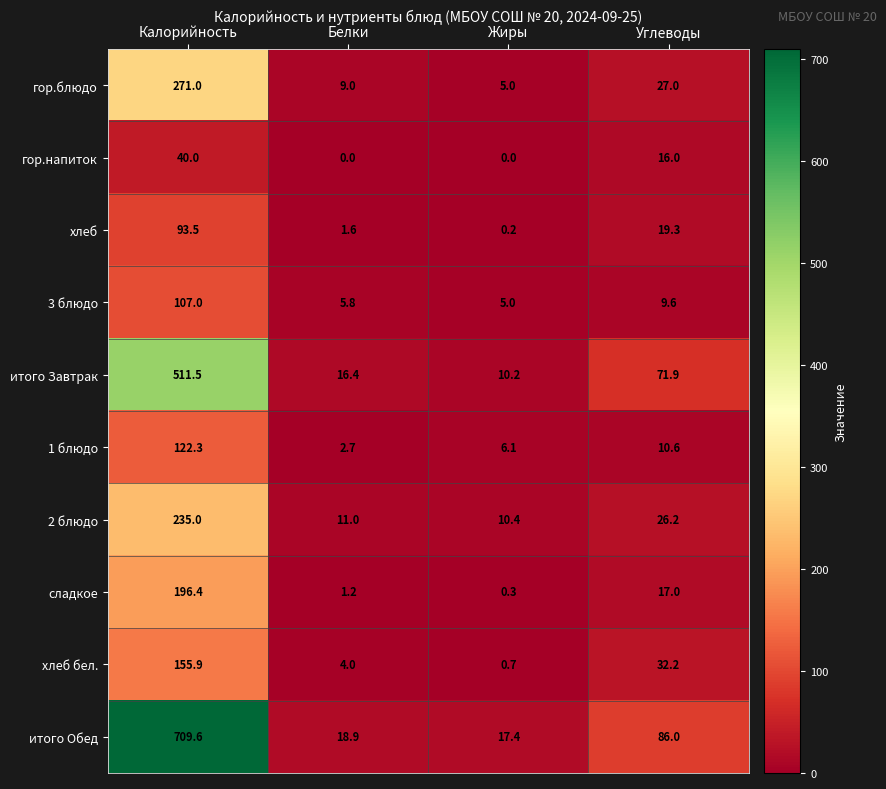

At how many categories does at least one series exceed 246?

1